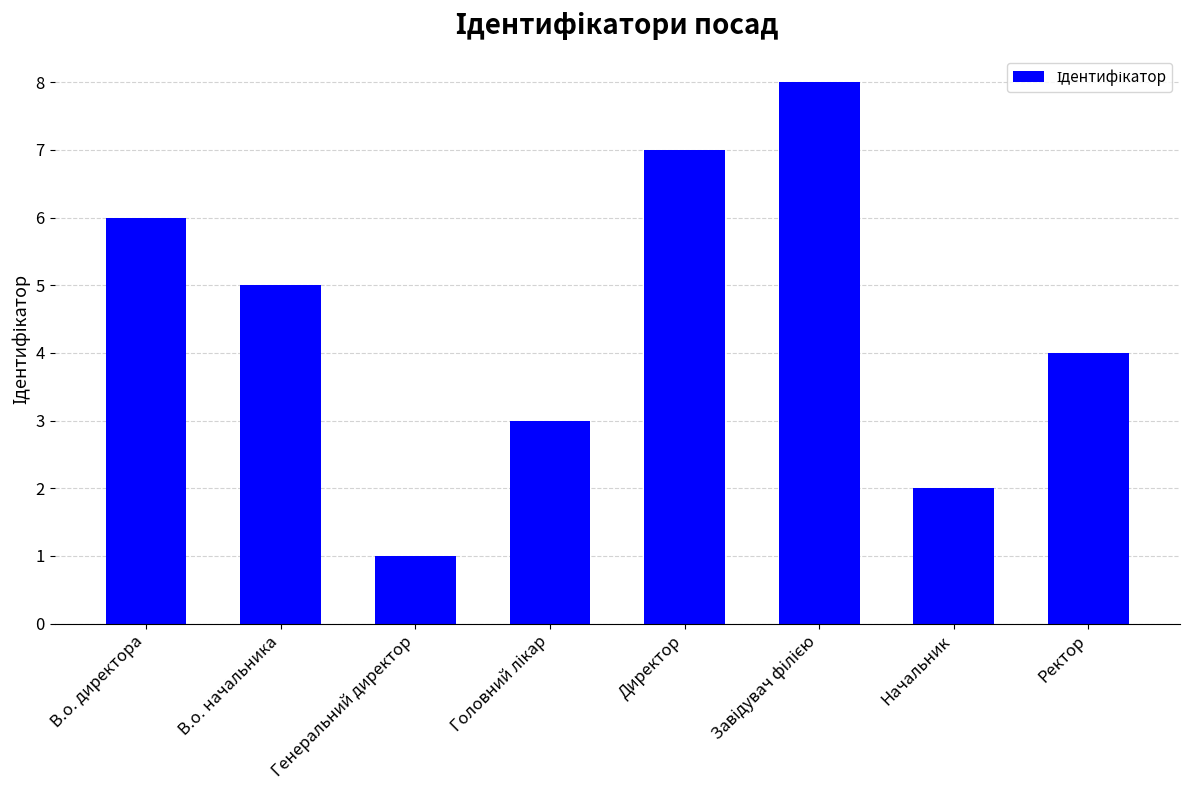

At which label does the data first exceed 5?

В.о. директора